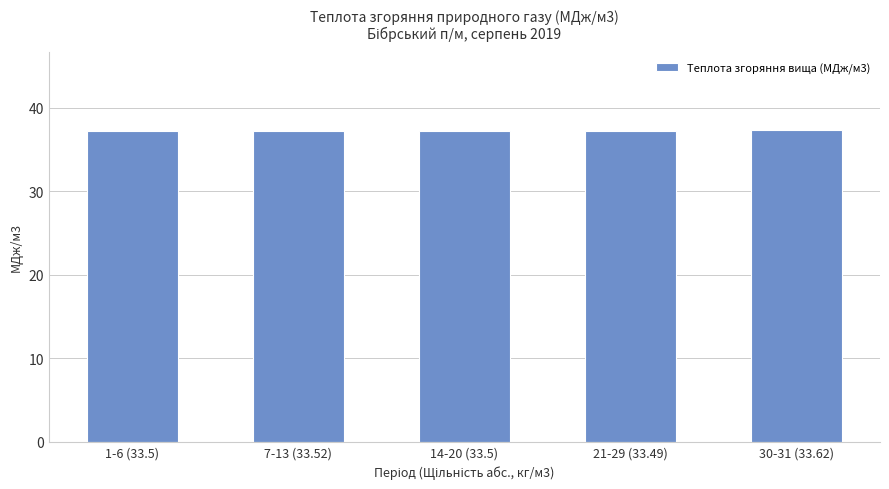

True or false: the data shows 51.8 at 7-13 (33.52).

False